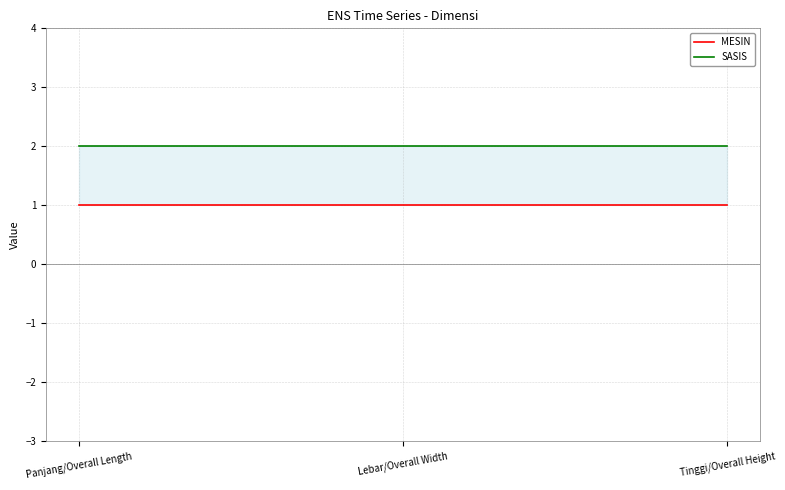

Does the chart have visible grid lines?

Yes